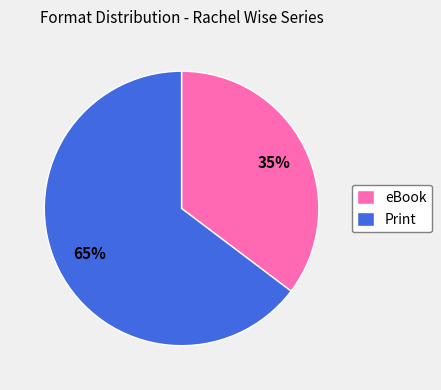

Which category has the smallest portion of the pie?

eBook